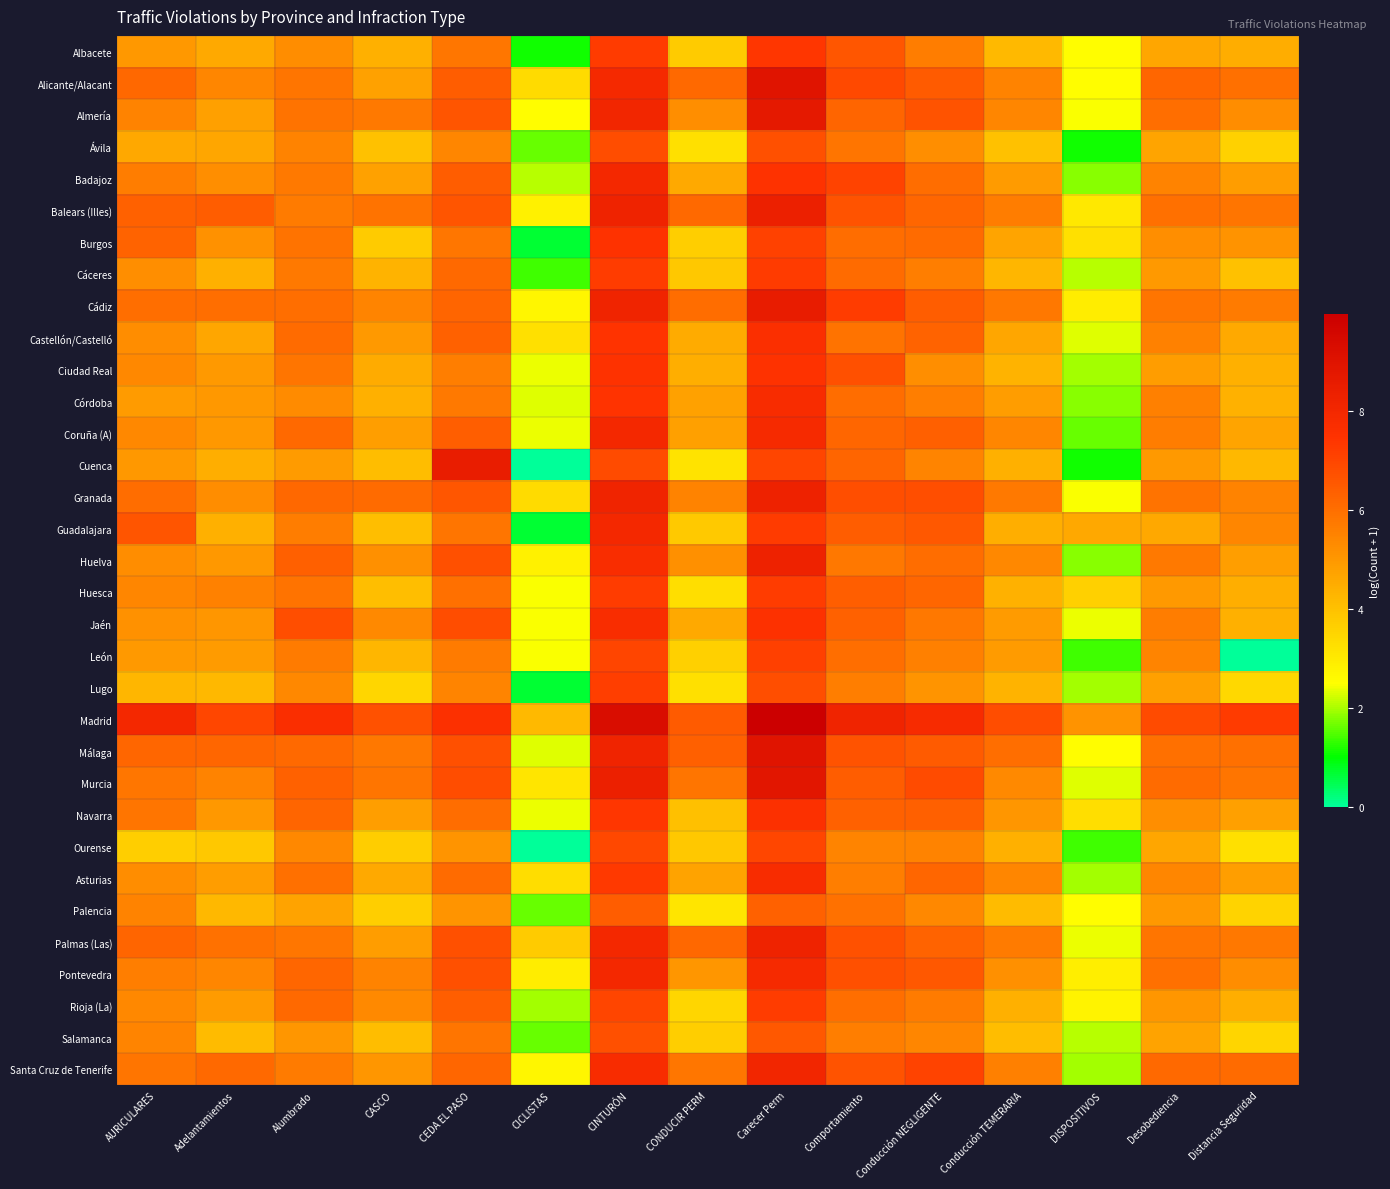

Reading left to right, what are all the values shown in this chart?

Albacete: AURICULARES=5.0	Adelantamientos=4.6	Alumbrado=5.3	CASCO=4.4	CEDA EL PASO=5.8	CICLISTAS=1.1	CINTURÓN=7.2	CONDUCIR PERM=3.7	Carecer Perm=7.4	Comportamiento=6.6	Conducción NEGLIGENTE=5.7	Conducción TEMERARIA=4.2	DISPOSITIVOS=2.6	Desobediencia=4.6	Distancia Seguridad=4.5
Alicante/Alacant: AURICULARES=6.2	Adelantamientos=5.4	Alumbrado=5.9	CASCO=4.8	CEDA EL PASO=6.4	CICLISTAS=3.4	CINTURÓN=7.9	CONDUCIR PERM=6.1	Carecer Perm=8.9	Comportamiento=6.9	Conducción NEGLIGENTE=6.5	Conducción TEMERARIA=5.5	DISPOSITIVOS=2.6	Desobediencia=6.2	Distancia Seguridad=6.0
Almería: AURICULARES=5.5	Adelantamientos=4.8	Alumbrado=5.9	CASCO=5.7	CEDA EL PASO=6.6	CICLISTAS=2.6	CINTURÓN=8.1	CONDUCIR PERM=5.2	Carecer Perm=8.7	Comportamiento=6.3	Conducción NEGLIGENTE=6.7	Conducción TEMERARIA=5.4	DISPOSITIVOS=2.5	Desobediencia=6.0	Distancia Seguridad=5.3
Ávila: AURICULARES=4.6	Adelantamientos=4.7	Alumbrado=5.5	CASCO=4.0	CEDA EL PASO=5.4	CICLISTAS=1.6	CINTURÓN=6.8	CONDUCIR PERM=3.3	Carecer Perm=6.7	Comportamiento=5.9	Conducción NEGLIGENTE=5.2	Conducción TEMERARIA=4.0	DISPOSITIVOS=1.1	Desobediencia=4.7	Distancia Seguridad=3.6
Badajoz: AURICULARES=5.7	Adelantamientos=5.2	Alumbrado=5.7	CASCO=4.7	CEDA EL PASO=6.4	CICLISTAS=2.1	CINTURÓN=8.0	CONDUCIR PERM=4.6	Carecer Perm=7.5	Comportamiento=7.1	Conducción NEGLIGENTE=6.0	Conducción TEMERARIA=4.9	DISPOSITIVOS=1.8	Desobediencia=5.5	Distancia Seguridad=4.9
Balears (Illes): AURICULARES=6.3	Adelantamientos=6.4	Alumbrado=5.7	CASCO=5.9	CEDA EL PASO=6.6	CICLISTAS=2.8	CINTURÓN=8.2	CONDUCIR PERM=6.1	Carecer Perm=8.4	Comportamiento=6.7	Conducción NEGLIGENTE=6.2	Conducción TEMERARIA=5.6	DISPOSITIVOS=3.0	Desobediencia=6.0	Distancia Seguridad=5.9
Burgos: AURICULARES=6.3	Adelantamientos=5.2	Alumbrado=5.9	CASCO=3.7	CEDA EL PASO=5.8	CICLISTAS=0.7	CINTURÓN=7.5	CONDUCIR PERM=3.7	Carecer Perm=7.1	Comportamiento=6.1	Conducción NEGLIGENTE=6.1	Conducción TEMERARIA=4.7	DISPOSITIVOS=3.3	Desobediencia=5.2	Distancia Seguridad=5.1
Cáceres: AURICULARES=5.2	Adelantamientos=4.4	Alumbrado=5.7	CASCO=4.3	CEDA EL PASO=6.1	CICLISTAS=1.4	CINTURÓN=7.2	CONDUCIR PERM=3.8	Carecer Perm=7.3	Comportamiento=6.1	Conducción NEGLIGENTE=5.6	Conducción TEMERARIA=4.3	DISPOSITIVOS=2.1	Desobediencia=5.0	Distancia Seguridad=4.0
Cádiz: AURICULARES=6.0	Adelantamientos=6.0	Alumbrado=6.0	CASCO=5.5	CEDA EL PASO=6.2	CICLISTAS=2.7	CINTURÓN=8.1	CONDUCIR PERM=6.1	Carecer Perm=8.6	Comportamiento=7.2	Conducción NEGLIGENTE=6.5	Conducción TEMERARIA=5.8	DISPOSITIVOS=2.9	Desobediencia=5.8	Distancia Seguridad=5.7
Castellón/Castelló: AURICULARES=5.3	Adelantamientos=4.7	Alumbrado=6.1	CASCO=5.0	CEDA EL PASO=6.3	CICLISTAS=3.3	CINTURÓN=7.4	CONDUCIR PERM=4.5	Carecer Perm=7.7	Comportamiento=5.9	Conducción NEGLIGENTE=6.3	Conducción TEMERARIA=4.6	DISPOSITIVOS=2.3	Desobediencia=5.5	Distancia Seguridad=4.6
Ciudad Real: AURICULARES=5.4	Adelantamientos=5.0	Alumbrado=5.9	CASCO=4.5	CEDA EL PASO=5.6	CICLISTAS=2.4	CINTURÓN=7.5	CONDUCIR PERM=4.4	Carecer Perm=7.5	Comportamiento=6.7	Conducción NEGLIGENTE=5.2	Conducción TEMERARIA=4.3	DISPOSITIVOS=1.9	Desobediencia=4.9	Distancia Seguridad=4.4
Córdoba: AURICULARES=4.9	Adelantamientos=5.0	Alumbrado=5.3	CASCO=4.4	CEDA EL PASO=5.7	CICLISTAS=2.3	CINTURÓN=7.5	CONDUCIR PERM=4.8	Carecer Perm=7.7	Comportamiento=6.0	Conducción NEGLIGENTE=5.6	Conducción TEMERARIA=4.9	DISPOSITIVOS=1.8	Desobediencia=5.6	Distancia Seguridad=4.4
Coruña (A): AURICULARES=5.4	Adelantamientos=5.0	Alumbrado=6.1	CASCO=4.8	CEDA EL PASO=6.4	CICLISTAS=2.4	CINTURÓN=8.0	CONDUCIR PERM=4.8	Carecer Perm=7.9	Comportamiento=6.2	Conducción NEGLIGENTE=6.4	Conducción TEMERARIA=5.4	DISPOSITIVOS=1.6	Desobediencia=5.6	Distancia Seguridad=4.7
Cuenca: AURICULARES=5.0	Adelantamientos=4.4	Alumbrado=4.9	CASCO=4.1	CEDA EL PASO=8.5	CICLISTAS=0.0	CINTURÓN=6.9	CONDUCIR PERM=3.2	Carecer Perm=7.0	Comportamiento=6.3	Conducción NEGLIGENTE=5.5	Conducción TEMERARIA=4.4	DISPOSITIVOS=1.1	Desobediencia=5.0	Distancia Seguridad=4.2
Granada: AURICULARES=6.0	Adelantamientos=5.3	Alumbrado=6.1	CASCO=6.1	CEDA EL PASO=6.6	CICLISTAS=3.4	CINTURÓN=8.2	CONDUCIR PERM=5.5	Carecer Perm=8.3	Comportamiento=6.8	Conducción NEGLIGENTE=6.8	Conducción TEMERARIA=5.8	DISPOSITIVOS=2.5	Desobediencia=5.9	Distancia Seguridad=5.5
Guadalajara: AURICULARES=6.6	Adelantamientos=4.4	Alumbrado=5.6	CASCO=4.1	CEDA EL PASO=5.9	CICLISTAS=0.7	CINTURÓN=8.0	CONDUCIR PERM=3.8	Carecer Perm=7.3	Comportamiento=6.4	Conducción NEGLIGENTE=6.5	Conducción TEMERARIA=4.5	DISPOSITIVOS=4.6	Desobediencia=4.6	Distancia Seguridad=5.4
Huelva: AURICULARES=5.3	Adelantamientos=5.0	Alumbrado=6.3	CASCO=5.2	CEDA EL PASO=6.7	CICLISTAS=2.8	CINTURÓN=7.7	CONDUCIR PERM=5.2	Carecer Perm=8.3	Comportamiento=5.8	Conducción NEGLIGENTE=6.1	Conducción TEMERARIA=5.4	DISPOSITIVOS=1.8	Desobediencia=5.7	Distancia Seguridad=4.8
Huesca: AURICULARES=5.4	Adelantamientos=5.5	Alumbrado=5.9	CASCO=4.1	CEDA EL PASO=6.0	CICLISTAS=2.5	CINTURÓN=7.2	CONDUCIR PERM=3.3	Carecer Perm=7.2	Comportamiento=6.4	Conducción NEGLIGENTE=6.2	Conducción TEMERARIA=4.4	DISPOSITIVOS=3.6	Desobediencia=5.0	Distancia Seguridad=4.5
Jaén: AURICULARES=5.1	Adelantamientos=5.0	Alumbrado=6.8	CASCO=5.4	CEDA EL PASO=6.8	CICLISTAS=2.5	CINTURÓN=7.7	CONDUCIR PERM=4.6	Carecer Perm=7.5	Comportamiento=6.3	Conducción NEGLIGENTE=5.8	Conducción TEMERARIA=4.9	DISPOSITIVOS=2.4	Desobediencia=5.7	Distancia Seguridad=4.4
León: AURICULARES=5.0	Adelantamientos=4.9	Alumbrado=5.7	CASCO=4.3	CEDA EL PASO=5.7	CICLISTAS=2.5	CINTURÓN=7.0	CONDUCIR PERM=3.6	Carecer Perm=7.1	Comportamiento=6.0	Conducción NEGLIGENTE=5.6	Conducción TEMERARIA=4.9	DISPOSITIVOS=1.4	Desobediencia=5.5	Distancia Seguridad=0.0
Lugo: AURICULARES=4.2	Adelantamientos=4.2	Alumbrado=5.4	CASCO=3.5	CEDA EL PASO=5.4	CICLISTAS=0.7	CINTURÓN=7.2	CONDUCIR PERM=3.3	Carecer Perm=6.8	Comportamiento=5.6	Conducción NEGLIGENTE=5.1	Conducción TEMERARIA=4.3	DISPOSITIVOS=1.9	Desobediencia=4.8	Distancia Seguridad=3.4
Madrid: AURICULARES=8.0	Adelantamientos=7.0	Alumbrado=7.7	CASCO=6.7	CEDA EL PASO=7.6	CICLISTAS=4.2	CINTURÓN=9.3	CONDUCIR PERM=6.5	Carecer Perm=10.0	Comportamiento=8.1	Conducción NEGLIGENTE=7.9	Conducción TEMERARIA=6.8	DISPOSITIVOS=5.1	Desobediencia=6.9	Distancia Seguridad=7.3
Málaga: AURICULARES=6.2	Adelantamientos=6.2	Alumbrado=6.1	CASCO=5.8	CEDA EL PASO=6.7	CICLISTAS=2.3	CINTURÓN=8.2	CONDUCIR PERM=6.4	Carecer Perm=8.9	Comportamiento=6.7	Conducción NEGLIGENTE=6.5	Conducción TEMERARIA=6.0	DISPOSITIVOS=2.6	Desobediencia=6.0	Distancia Seguridad=6.0
Murcia: AURICULARES=5.8	Adelantamientos=5.5	Alumbrado=6.3	CASCO=5.8	CEDA EL PASO=6.8	CICLISTAS=3.1	CINTURÓN=8.4	CONDUCIR PERM=5.8	Carecer Perm=8.9	Comportamiento=6.4	Conducción NEGLIGENTE=6.9	Conducción TEMERARIA=5.4	DISPOSITIVOS=2.3	Desobediencia=6.1	Distancia Seguridad=5.8
Navarra: AURICULARES=5.8	Adelantamientos=5.0	Alumbrado=6.2	CASCO=4.8	CEDA EL PASO=6.0	CICLISTAS=2.4	CINTURÓN=7.4	CONDUCIR PERM=4.0	Carecer Perm=7.6	Comportamiento=6.3	Conducción NEGLIGENTE=6.4	Conducción TEMERARIA=5.0	DISPOSITIVOS=3.3	Desobediencia=5.2	Distancia Seguridad=4.8
Ourense: AURICULARES=3.7	Adelantamientos=3.8	Alumbrado=5.4	CASCO=3.7	CEDA EL PASO=5.1	CICLISTAS=0.0	CINTURÓN=6.9	CONDUCIR PERM=3.8	Carecer Perm=7.0	Comportamiento=5.5	Conducción NEGLIGENTE=5.5	Conducción TEMERARIA=4.4	DISPOSITIVOS=1.4	Desobediencia=4.7	Distancia Seguridad=3.3
Asturias: AURICULARES=5.3	Adelantamientos=4.9	Alumbrado=6.0	CASCO=4.6	CEDA EL PASO=6.1	CICLISTAS=3.3	CINTURÓN=7.3	CONDUCIR PERM=4.7	Carecer Perm=7.8	Comportamiento=5.6	Conducción NEGLIGENTE=6.2	Conducción TEMERARIA=5.4	DISPOSITIVOS=1.9	Desobediencia=5.4	Distancia Seguridad=4.8
Palencia: AURICULARES=5.5	Adelantamientos=4.2	Alumbrado=4.7	CASCO=3.7	CEDA EL PASO=5.1	CICLISTAS=1.6	CINTURÓN=6.4	CONDUCIR PERM=3.1	Carecer Perm=6.3	Comportamiento=5.9	Conducción NEGLIGENTE=5.4	Conducción TEMERARIA=4.1	DISPOSITIVOS=2.6	Desobediencia=5.0	Distancia Seguridad=3.6
Palmas (Las): AURICULARES=6.2	Adelantamientos=5.9	Alumbrado=5.8	CASCO=4.9	CEDA EL PASO=6.7	CICLISTAS=3.8	CINTURÓN=8.0	CONDUCIR PERM=6.2	Carecer Perm=8.2	Comportamiento=6.7	Conducción NEGLIGENTE=6.3	Conducción TEMERARIA=5.7	DISPOSITIVOS=2.4	Desobediencia=5.8	Distancia Seguridad=5.8
Pontevedra: AURICULARES=5.6	Adelantamientos=5.4	Alumbrado=6.2	CASCO=5.5	CEDA EL PASO=6.7	CICLISTAS=2.9	CINTURÓN=7.9	CONDUCIR PERM=5.0	Carecer Perm=7.9	Comportamiento=6.7	Conducción NEGLIGENTE=6.6	Conducción TEMERARIA=5.2	DISPOSITIVOS=2.9	Desobediencia=6.0	Distancia Seguridad=5.3
Rioja (La): AURICULARES=5.4	Adelantamientos=4.9	Alumbrado=6.1	CASCO=5.3	CEDA EL PASO=6.4	CICLISTAS=1.9	CINTURÓN=7.0	CONDUCIR PERM=3.5	Carecer Perm=7.2	Comportamiento=6.0	Conducción NEGLIGENTE=5.7	Conducción TEMERARIA=4.4	DISPOSITIVOS=2.8	Desobediencia=5.0	Distancia Seguridad=4.4
Salamanca: AURICULARES=5.5	Adelantamientos=4.2	Alumbrado=5.0	CASCO=4.1	CEDA EL PASO=5.9	CICLISTAS=1.6	CINTURÓN=6.7	CONDUCIR PERM=3.7	Carecer Perm=6.6	Comportamiento=5.6	Conducción NEGLIGENTE=5.4	Conducción TEMERARIA=4.1	DISPOSITIVOS=2.1	Desobediencia=4.7	Distancia Seguridad=3.5
Santa Cruz de Tenerife: AURICULARES=5.9	Adelantamientos=6.1	Alumbrado=5.7	CASCO=5.0	CEDA EL PASO=6.2	CICLISTAS=2.7	CINTURÓN=7.8	CONDUCIR PERM=5.8	Carecer Perm=8.1	Comportamiento=6.7	Conducción NEGLIGENTE=7.1	Conducción TEMERARIA=5.6	DISPOSITIVOS=1.9	Desobediencia=6.1	Distancia Seguridad=6.1